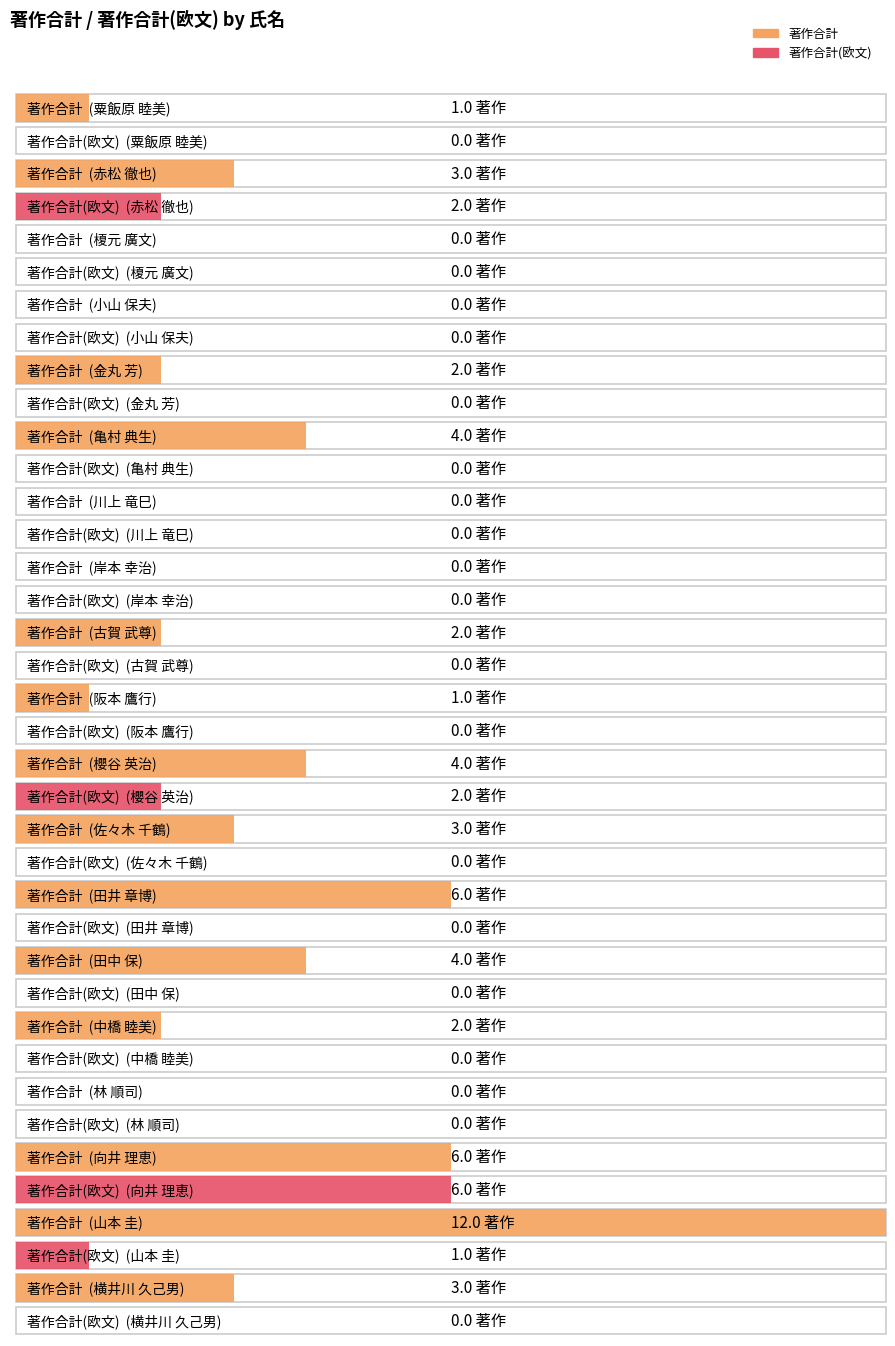

What is the difference between the maximum and minimum values in the 著作合計 series?

12